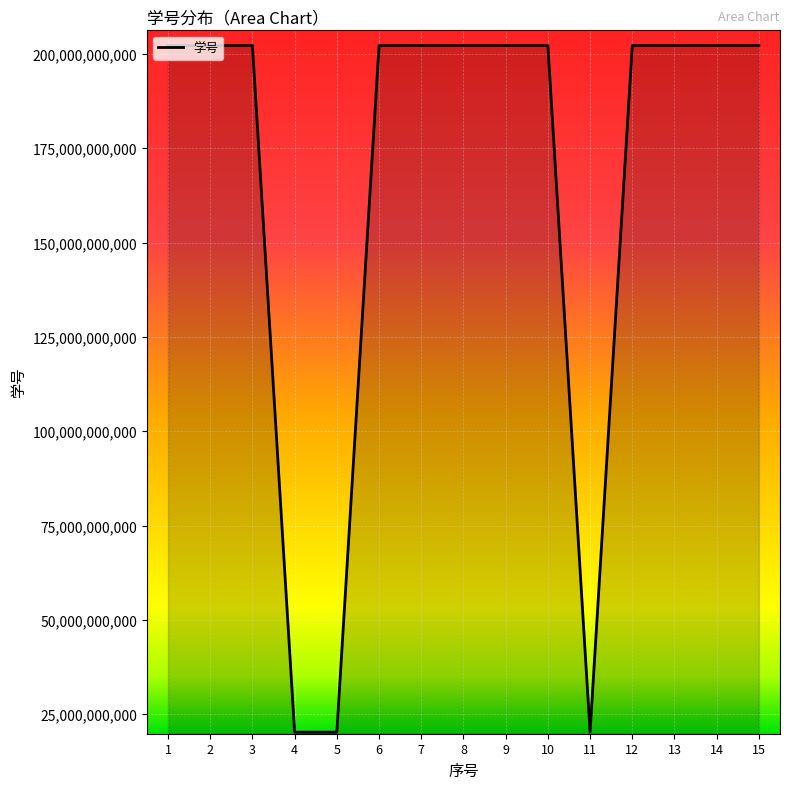

What is the ratio of the value at 14 to the value at 7?

1.0